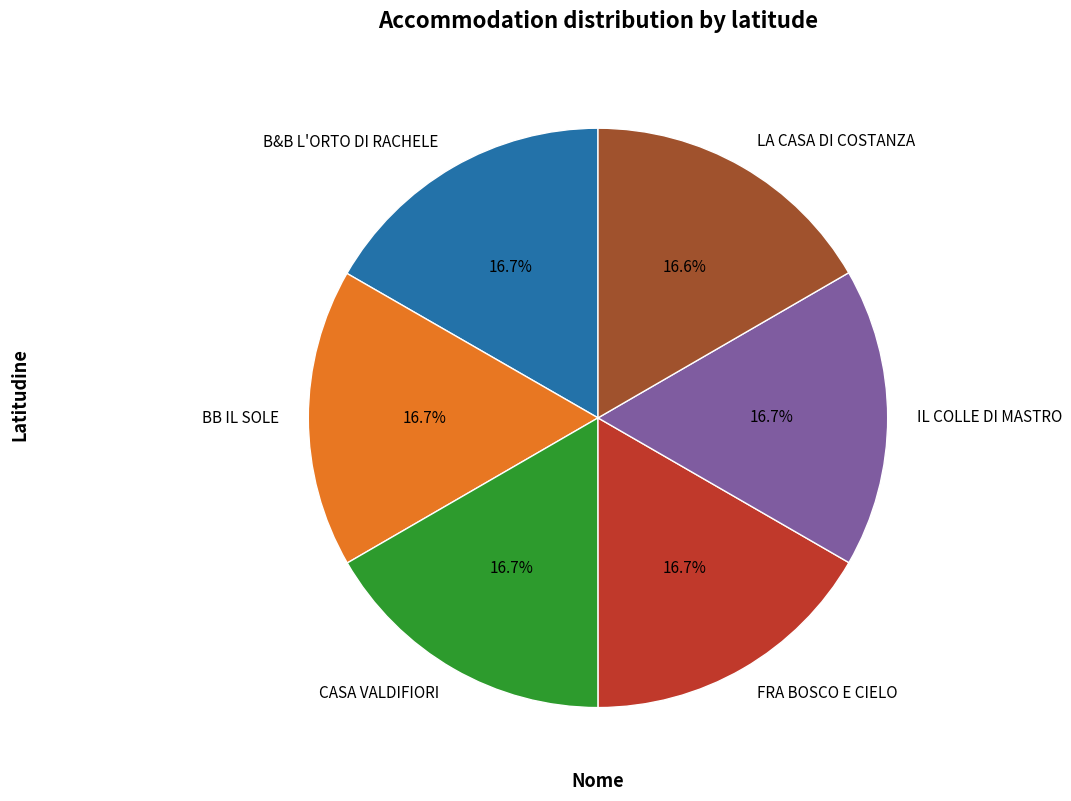

Does any single category account for the majority?

No